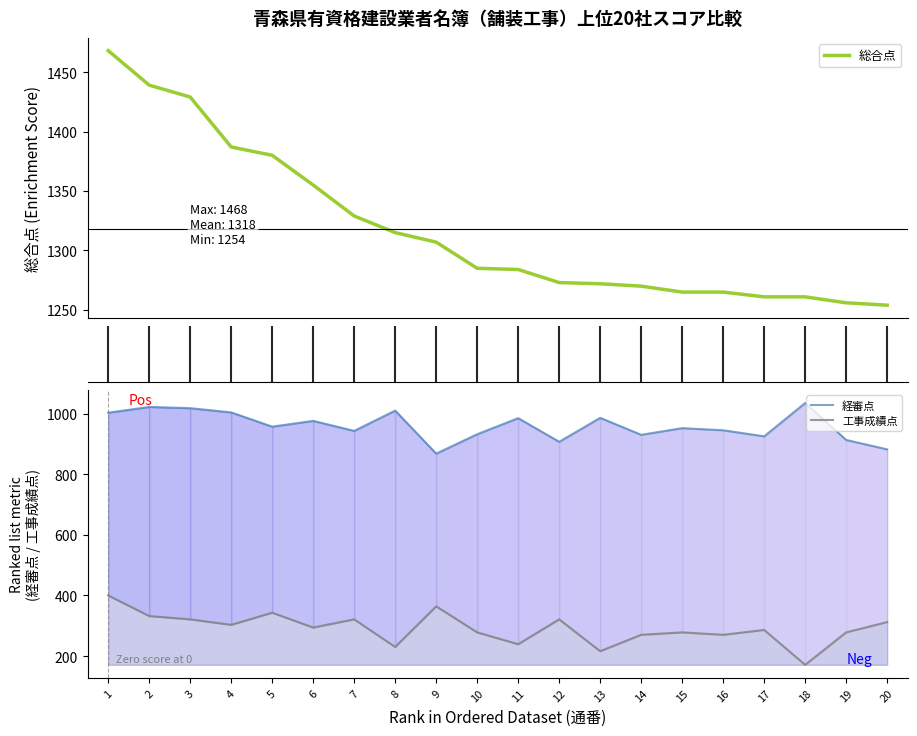

Which series has the largest range (max minus min)?

工事成績点